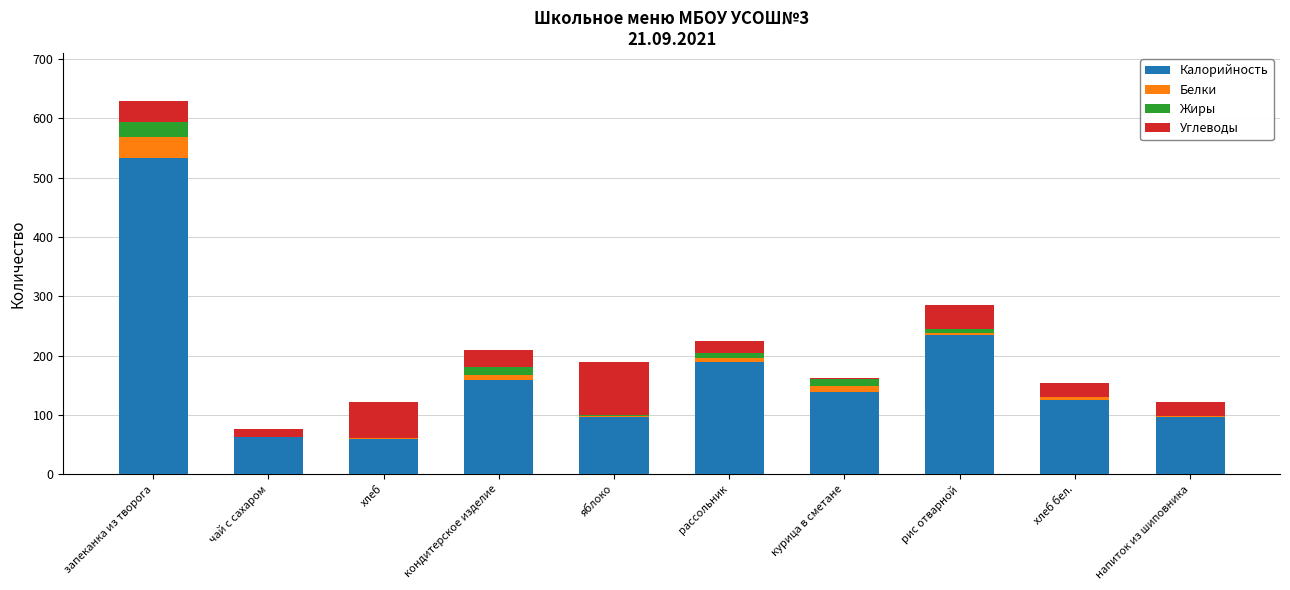

At which category is the sum across all series the highest?

запеканка из творога